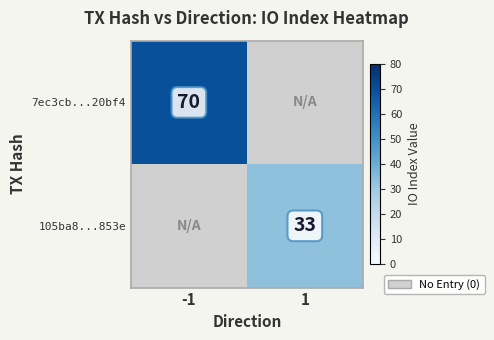

True or false: 105ba8...853e has a value of 17 at 1.

False